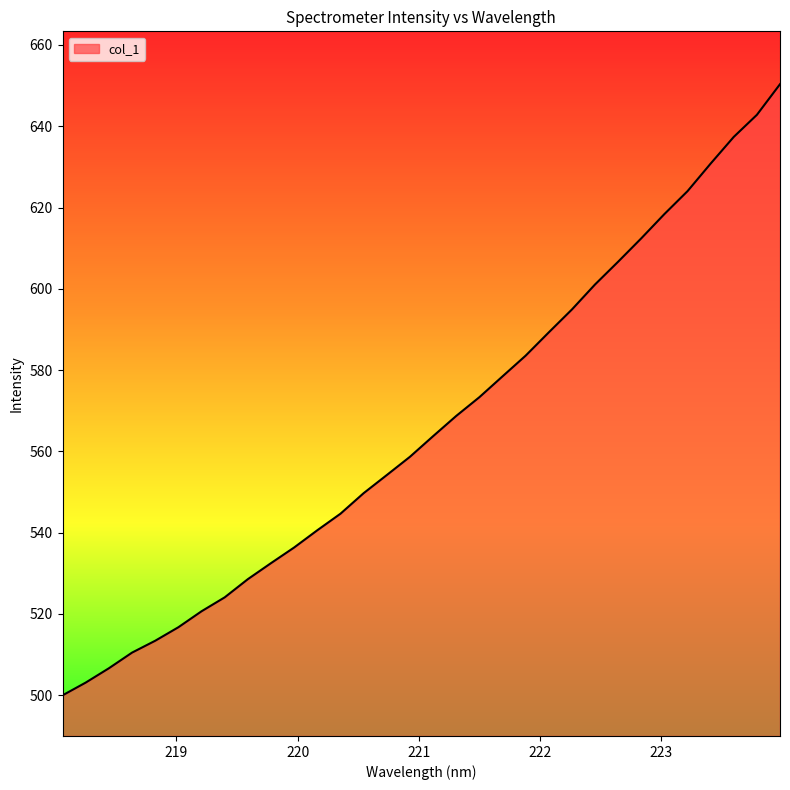

What is the minimum value shown in the chart?

500.0